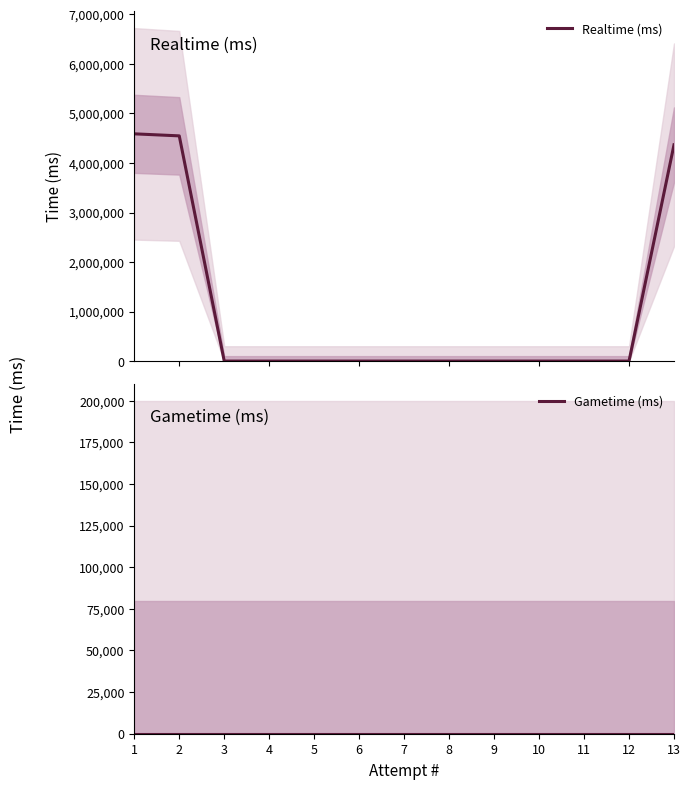

At which label is Gametime (ms) closest to 0?

1